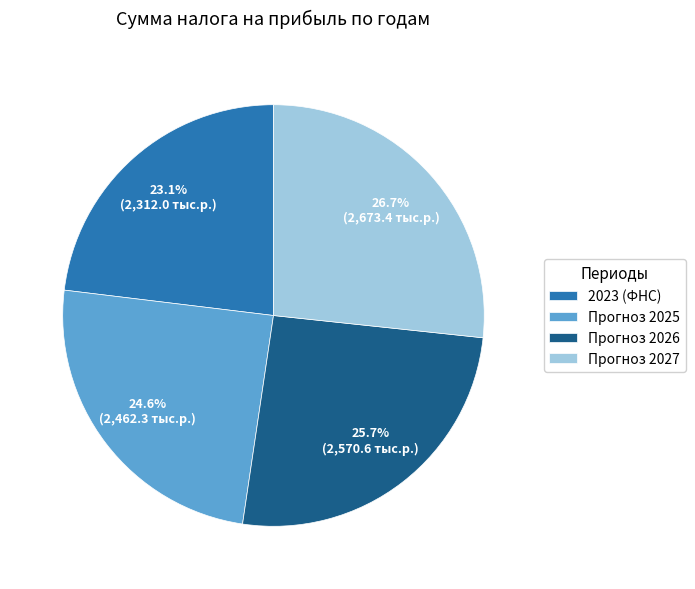

To the nearest percent, what is the combined percentage of Прогноз 2025 and 2023 (ФНС)?

48%